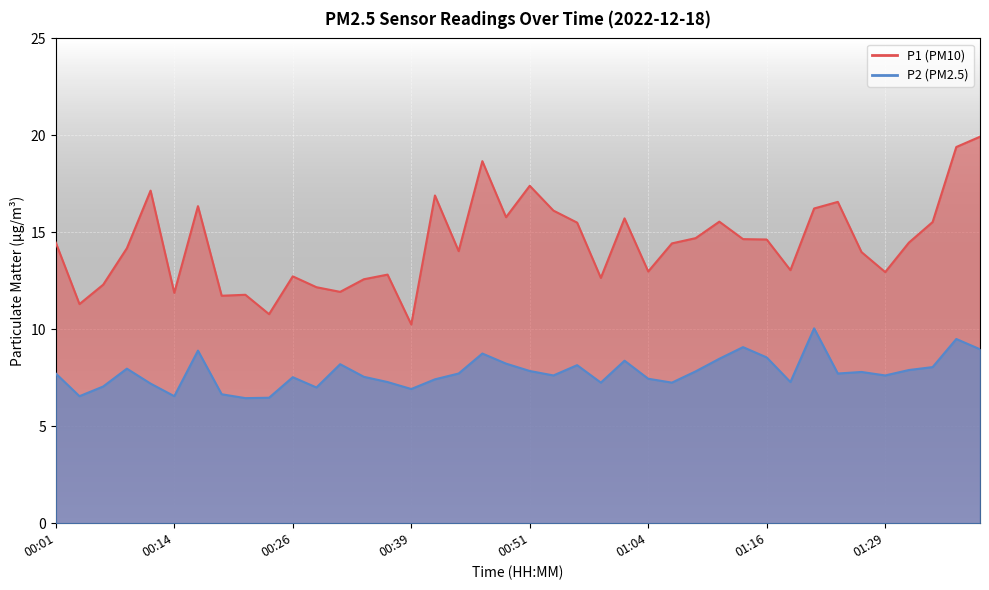

Reading left to right, list all the values displayed in this chart.

P1: 00:01=14.5	00:04=11.3	00:06=12.3	00:09=14.2	00:11=17.1	00:14=11.9	00:16=16.4	00:19=11.7	00:21=11.8	00:24=10.8	00:26=12.7	00:29=12.2	00:31=11.9	00:34=12.6	00:36=12.8	00:39=10.2	00:41=16.9	00:44=14.0	00:46=18.7	00:49=15.8	00:51=17.4	00:54=16.1	00:56=15.5	00:59=12.7	01:01=15.7	01:04=13.0	01:06=14.4	01:09=14.7	01:11=15.6	01:14=14.7	01:16=14.6	01:19=13.1	01:21=16.2	01:24=16.6	01:26=14.0	01:29=12.9	01:31=14.5	01:34=15.5	01:36=19.4	01:39=19.9
P2: 00:01=7.7	00:04=6.5	00:06=7.0	00:09=8.0	00:11=7.2	00:14=6.5	00:16=8.9	00:19=6.7	00:21=6.5	00:24=6.5	00:26=7.5	00:29=7.0	00:31=8.2	00:34=7.5	00:36=7.3	00:39=6.9	00:41=7.4	00:44=7.7	00:46=8.8	00:49=8.2	00:51=7.8	00:54=7.6	00:56=8.2	00:59=7.2	01:01=8.4	01:04=7.5	01:06=7.2	01:09=7.8	01:11=8.5	01:14=9.1	01:16=8.6	01:19=7.3	01:21=10.1	01:24=7.7	01:26=7.8	01:29=7.6	01:31=7.9	01:34=8.1	01:36=9.5	01:39=9.0